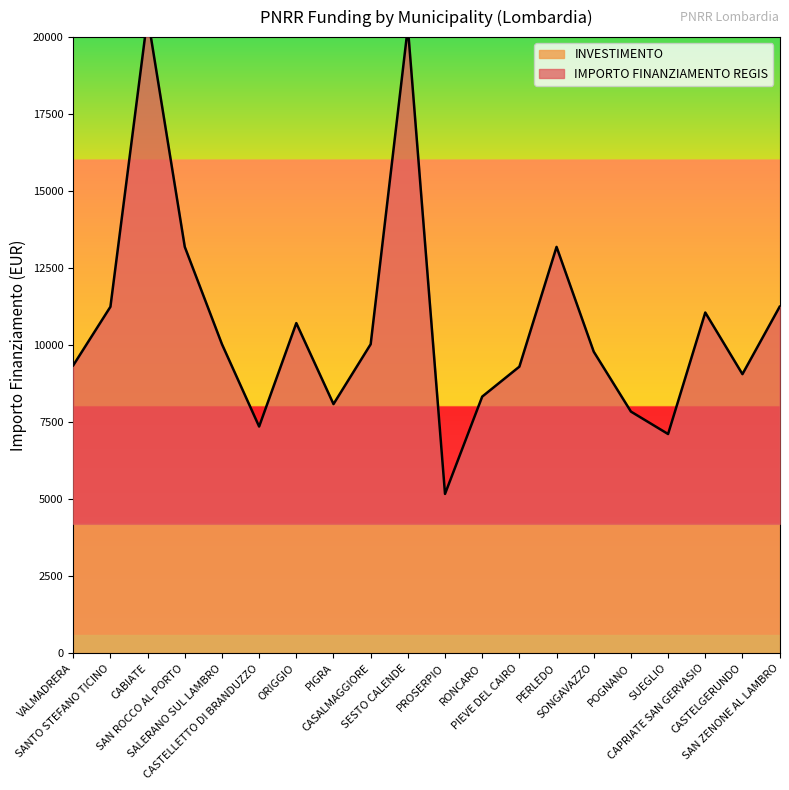

How many lines are shown in the chart?

1